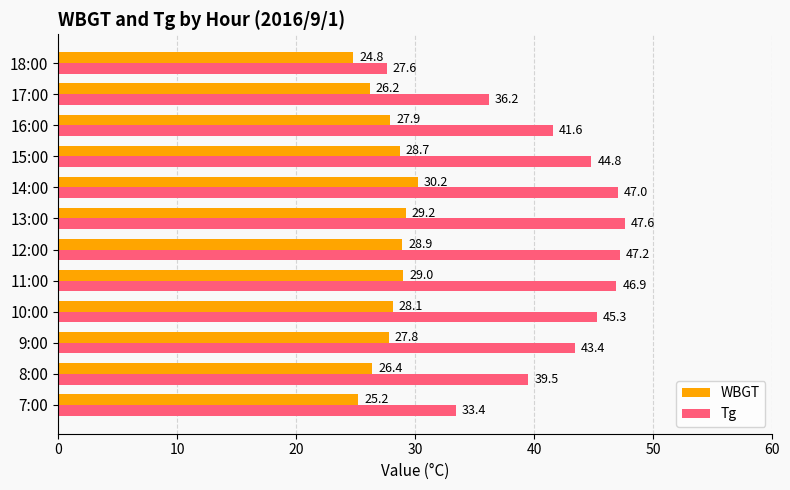

At which category is the sum across all series the highest?

14:00